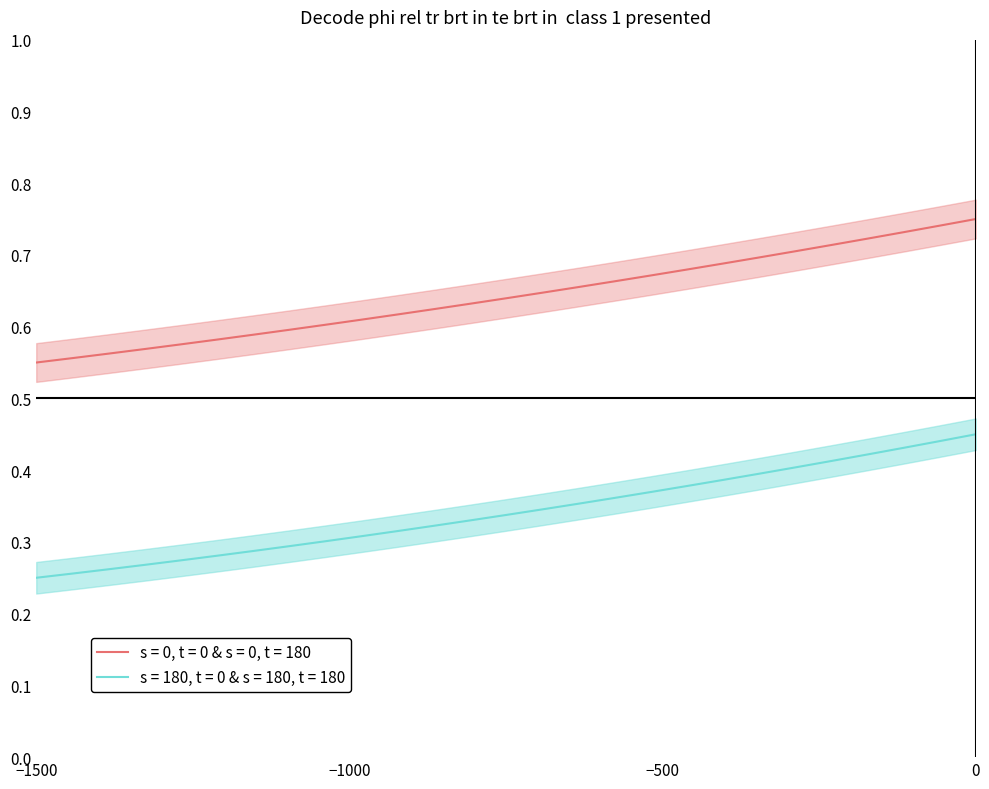

True or false: s = 180, t = 0 & s = 180, t = 180 and s = 0, t = 0 & s = 0, t = 180 cross at least once.

False